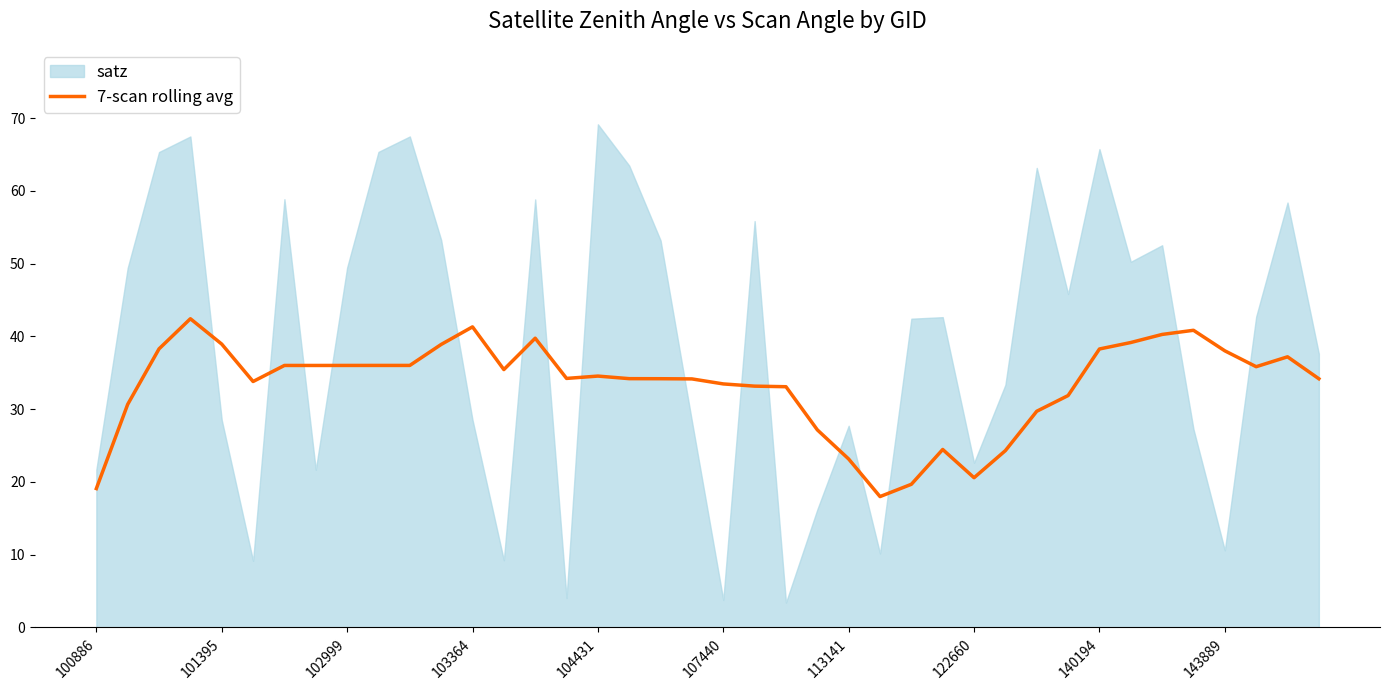

What is the average value?

33.3